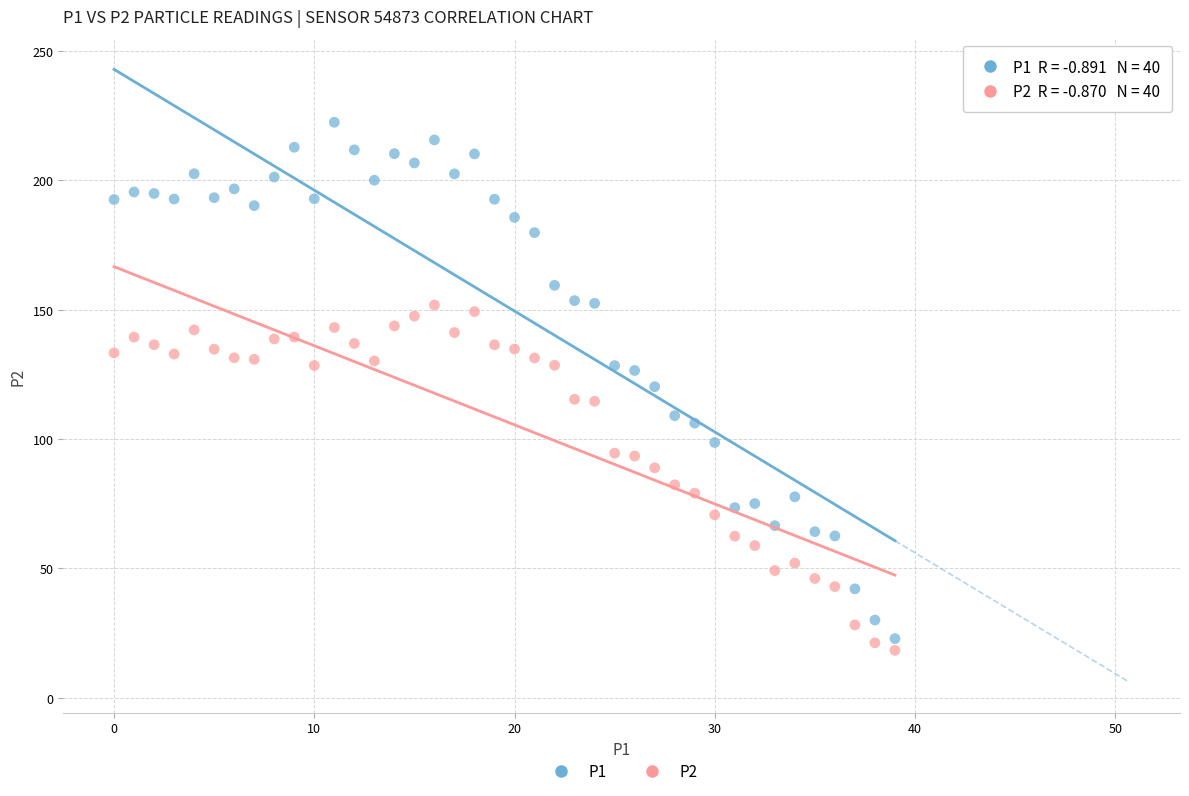

Which series reaches the maximum Y coordinate?

P1